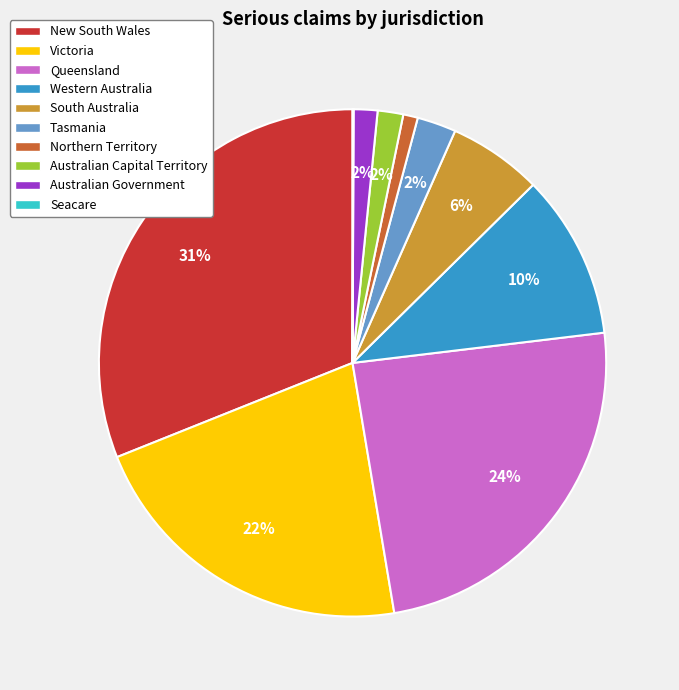

What percentage is the Australian Capital Territory slice, to the nearest percent?

2%